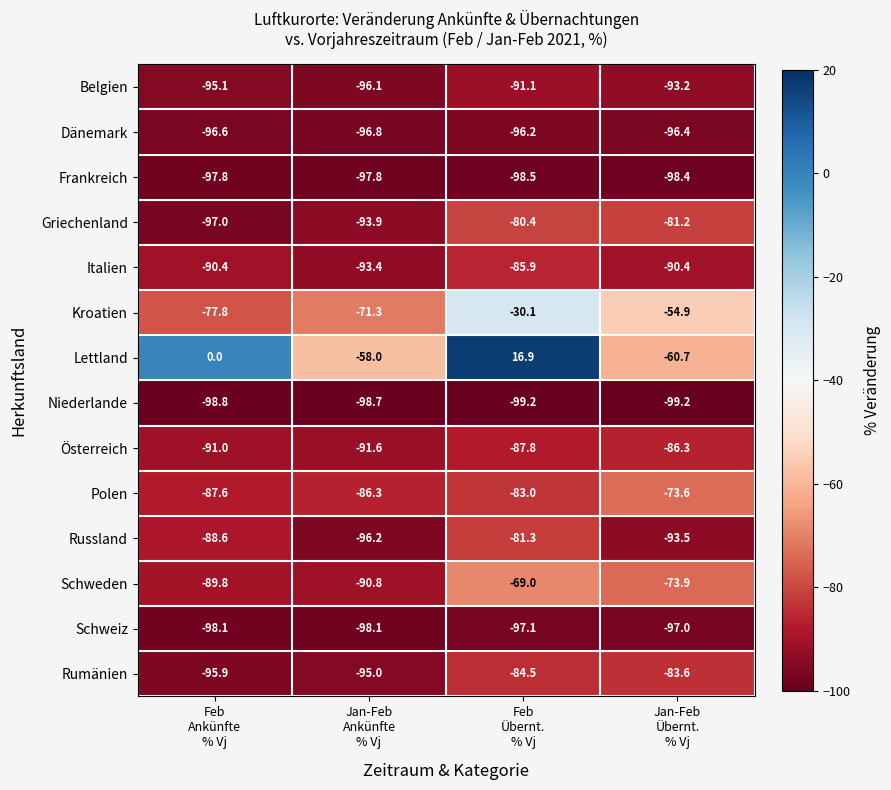

Which series has the largest total across all categories?

Lettland